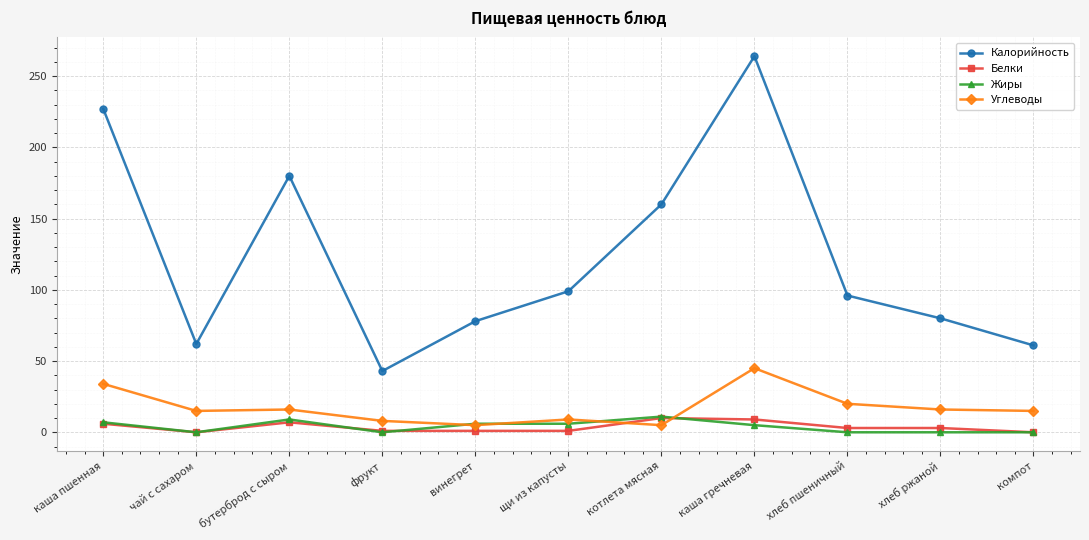

What is the spread (max minus min) of values at фрукт?

43